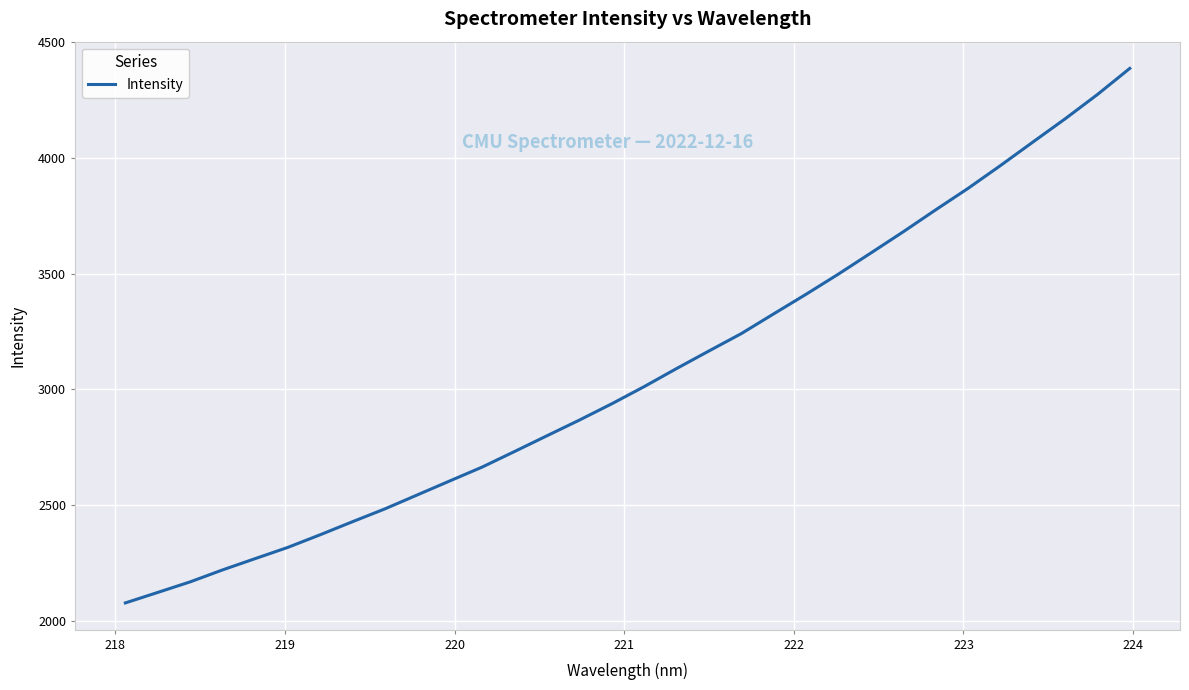

What is the greatest value displayed?

4386.1